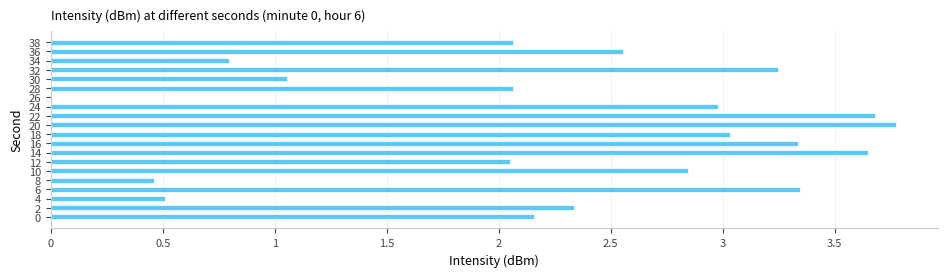

True or false: the data shows 3.7 at 14.

True